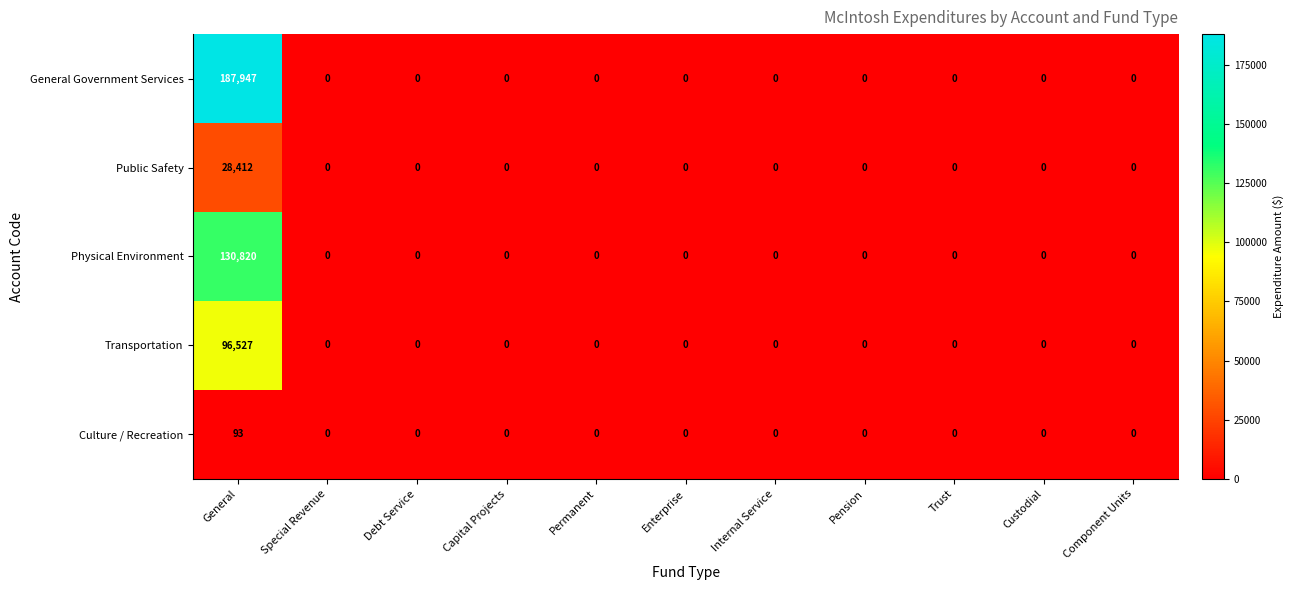

Which label corresponds to the largest value in the chart?

General